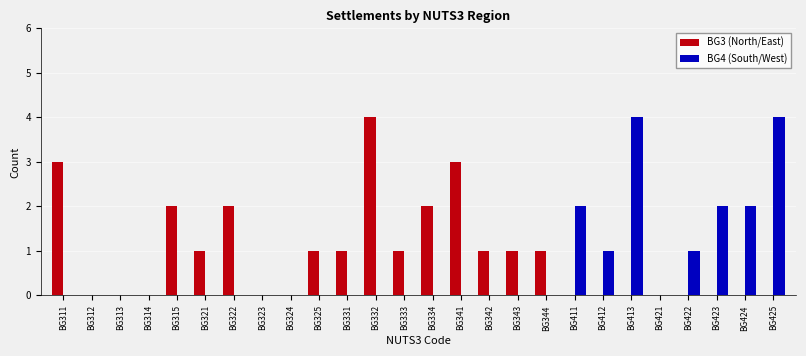

What is the greatest value displayed?

4